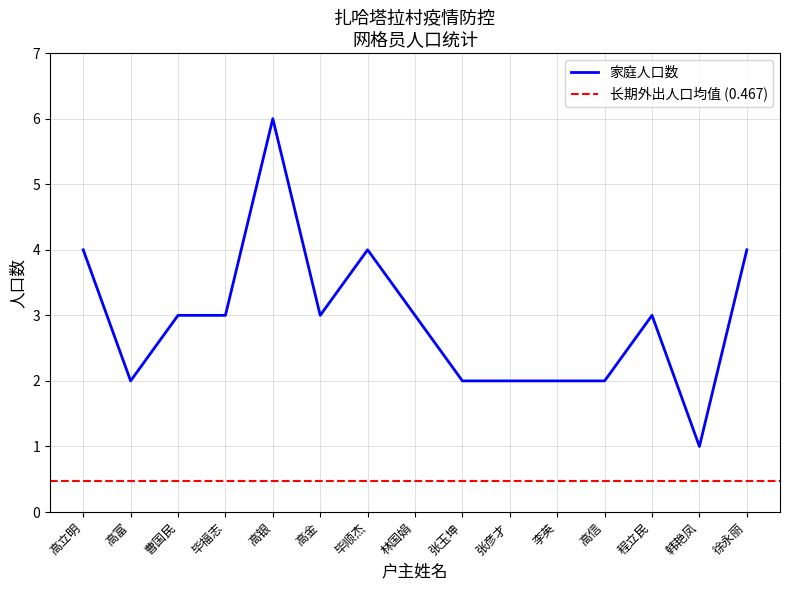

Between 徐永丽 and 曹国民, which is larger?

徐永丽